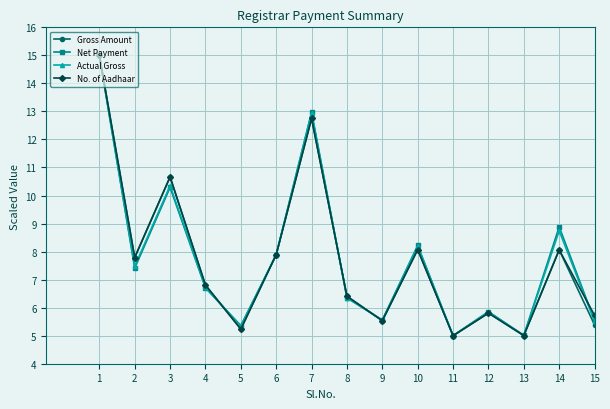

The Gross Amount series shows 5.4 at 15. True or false?

True